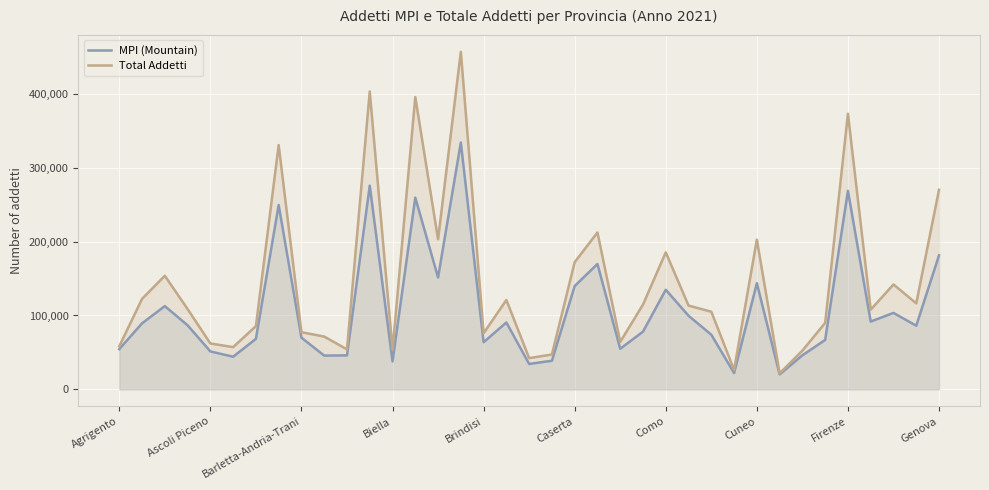

Which series has the largest total across all categories?

Total Addetti